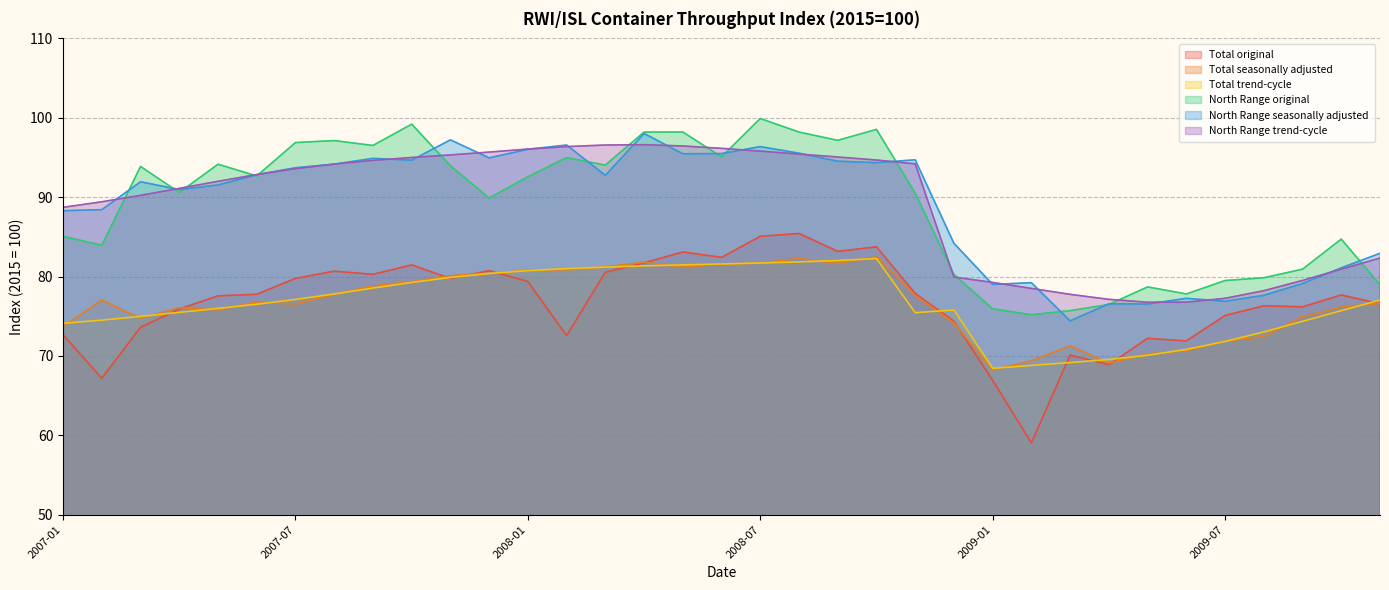

What is the minimum value for North Range original?

75.2